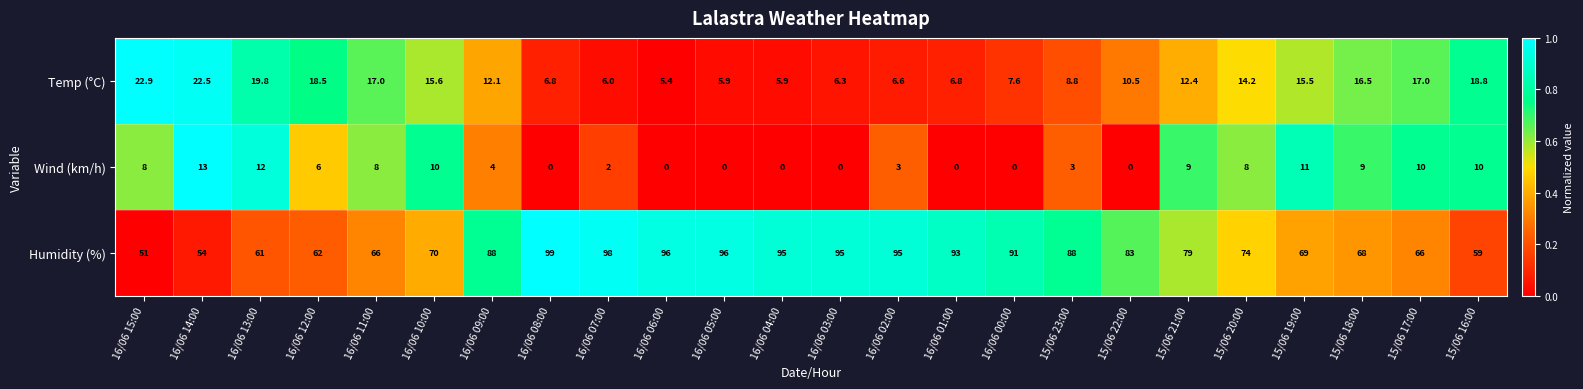

The Humidity (%) series shows 160.0 at 16/06 06:00. True or false?

False